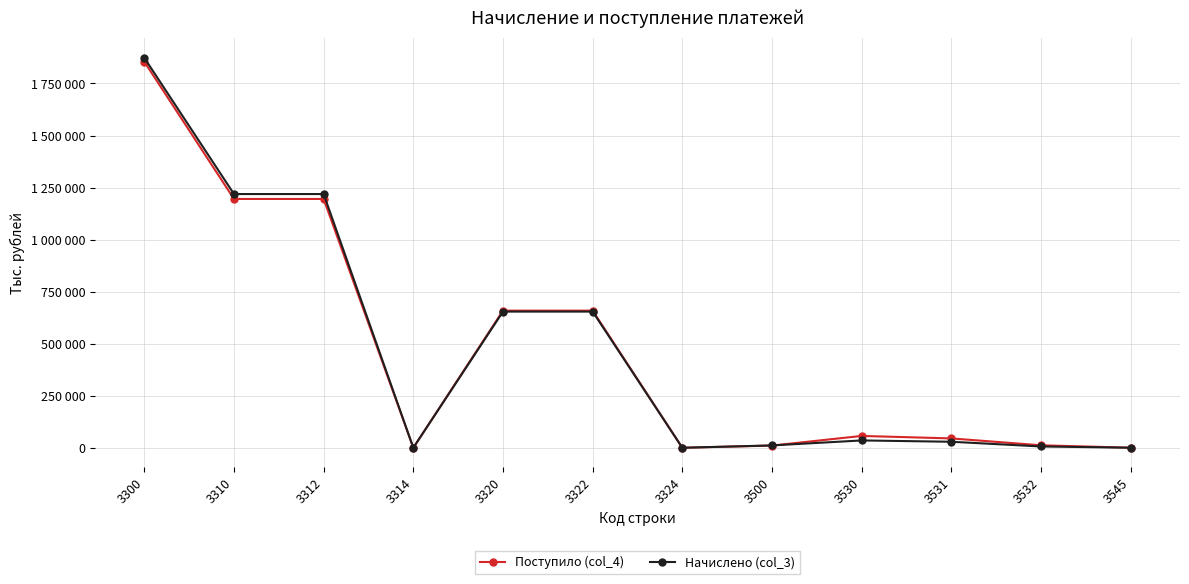

What is the smallest value displayed?

-12